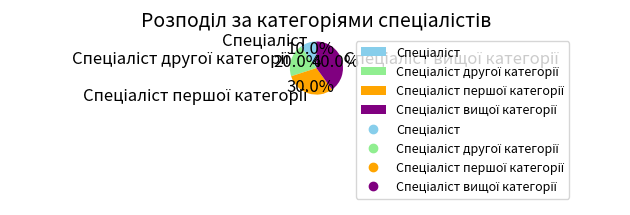

Is there a majority slice in this chart?

No